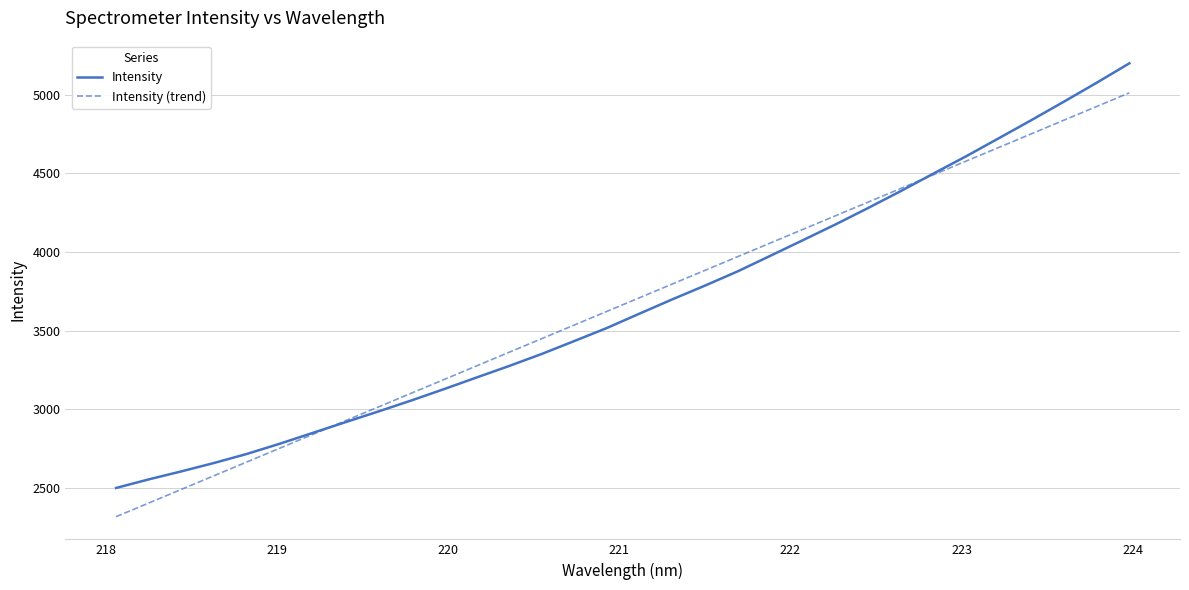

Rank the series by their maximum value, from lowest to highest.

Intensity (trend), Intensity